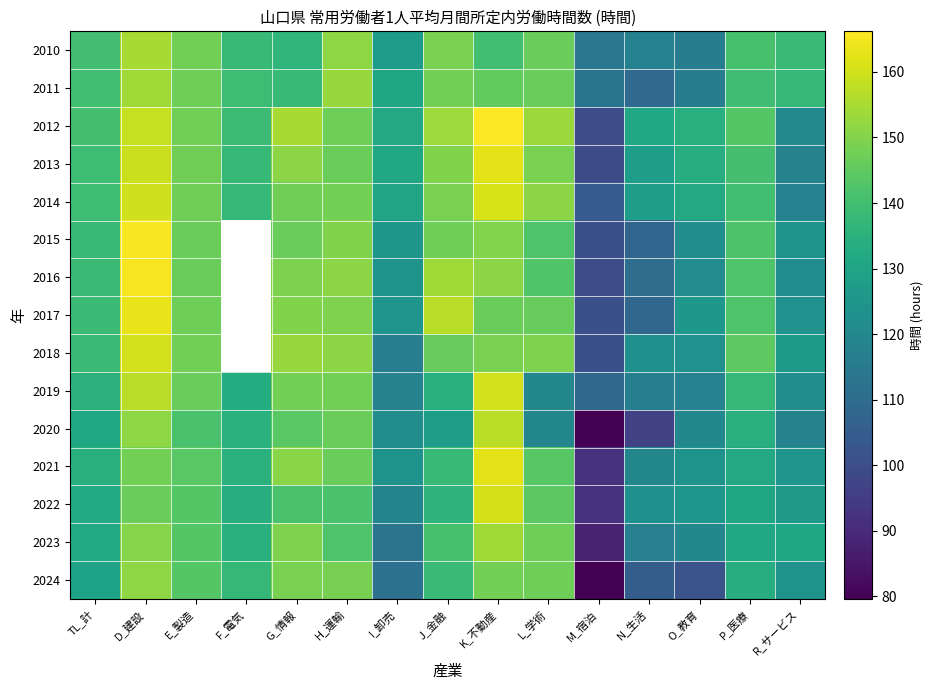

What is the minimum value shown in the chart?

79.6